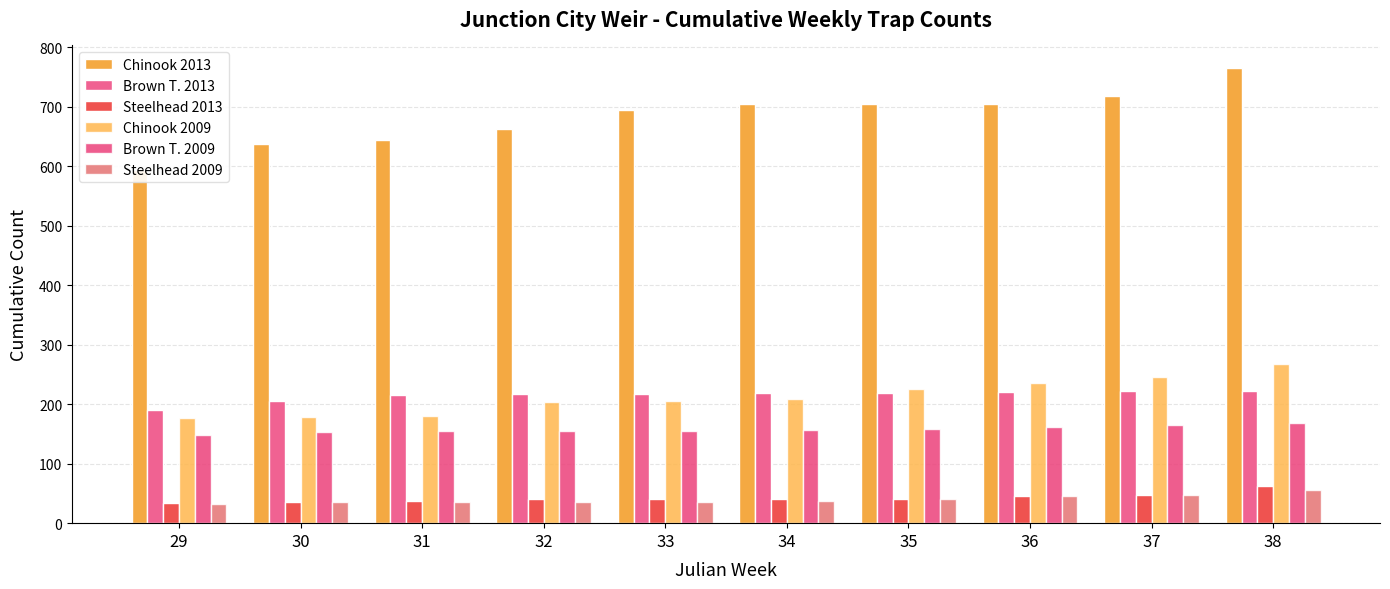

How many bars are there in each group?

6